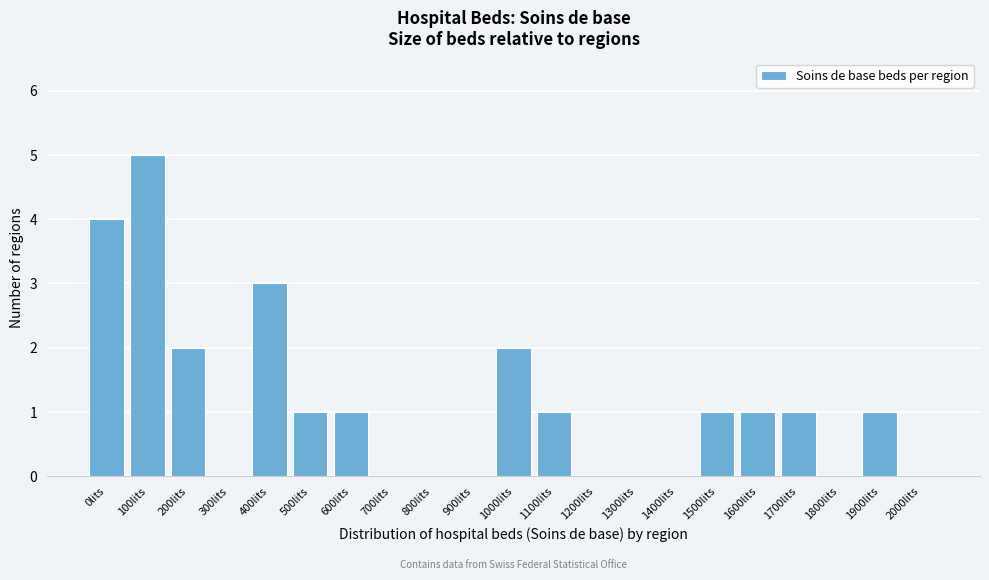

Reading left to right, transcribe all the data shown in this chart.

0lits=4	100lits=5	200lits=2	300lits=0	400lits=3	500lits=1	600lits=1	700lits=0	800lits=0	900lits=0	1000lits=2	1100lits=1	1200lits=0	1300lits=0	1400lits=0	1500lits=1	1600lits=1	1700lits=1	1800lits=0	1900lits=1	2000lits=0